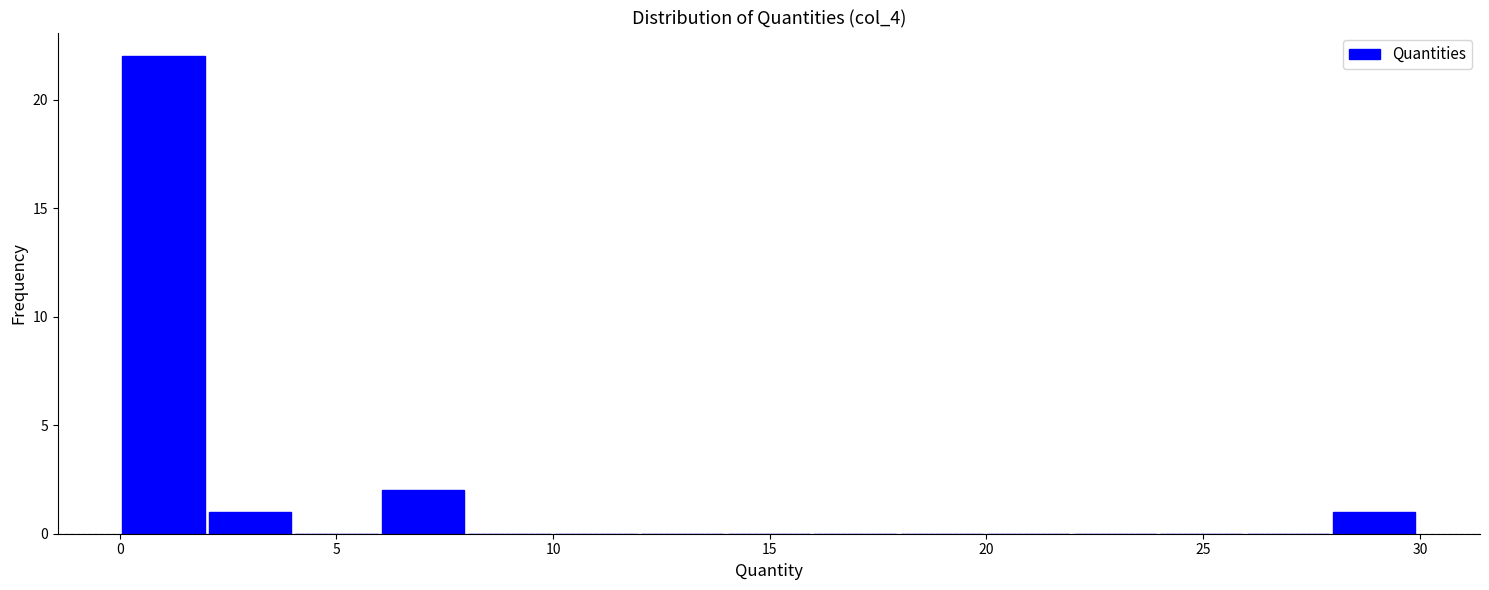

Read against the x-axis, roughly where is the centre of the tallest bar?

1.0